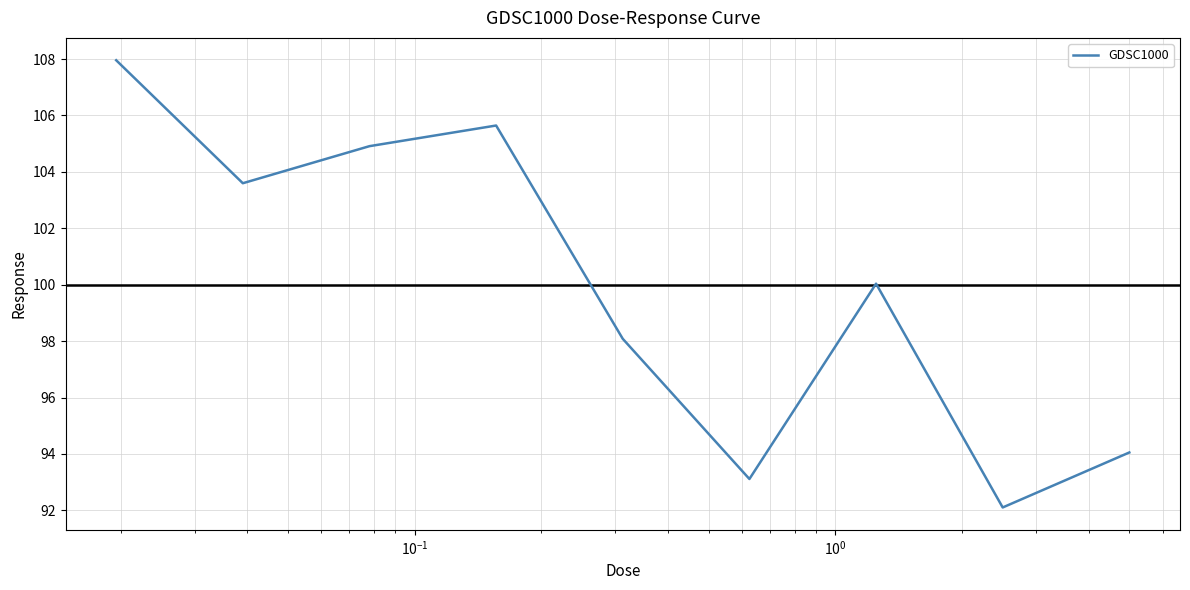

What is the difference between the maximum and minimum values?

15.9